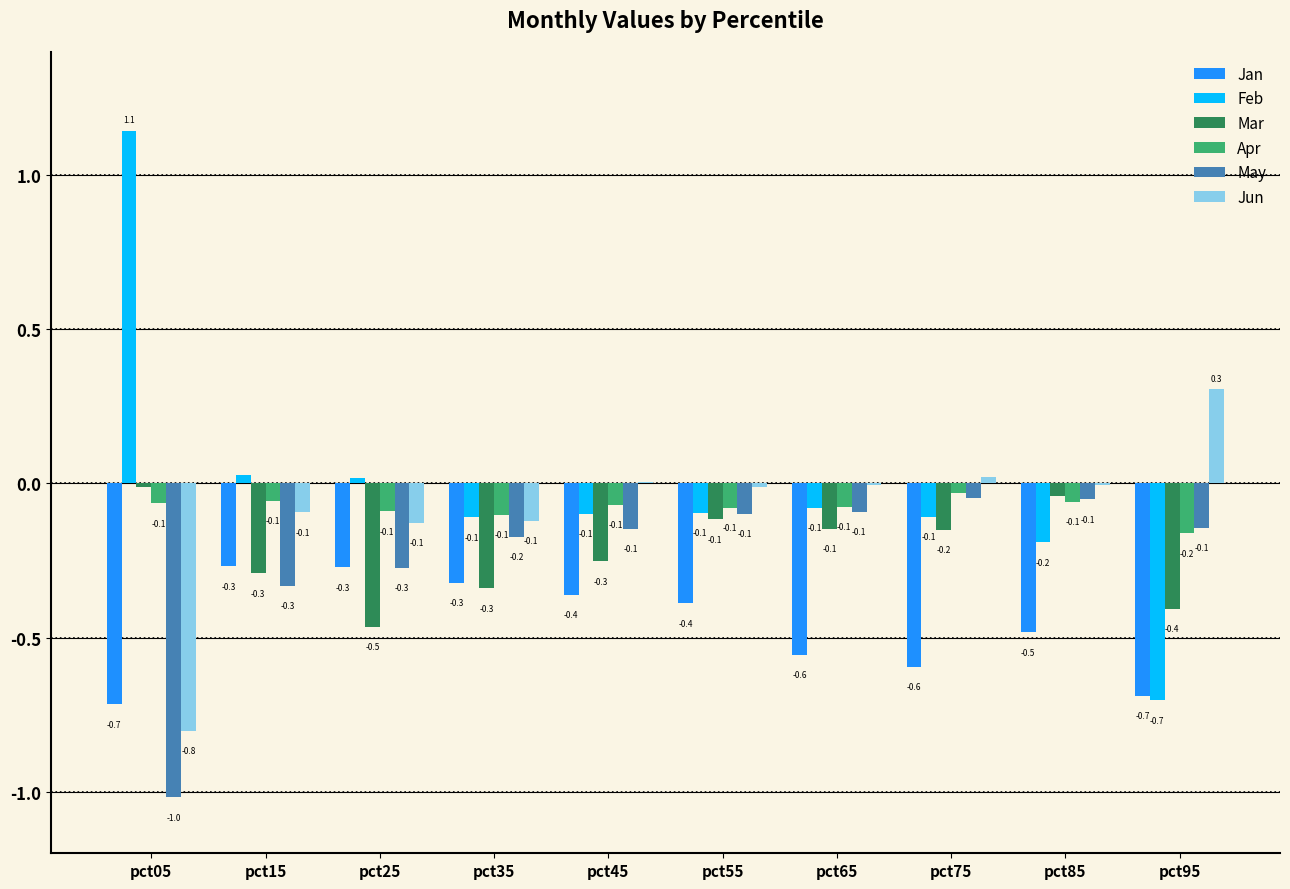

Between pct35 and pct75, which series saw the biggest shift?

Jan